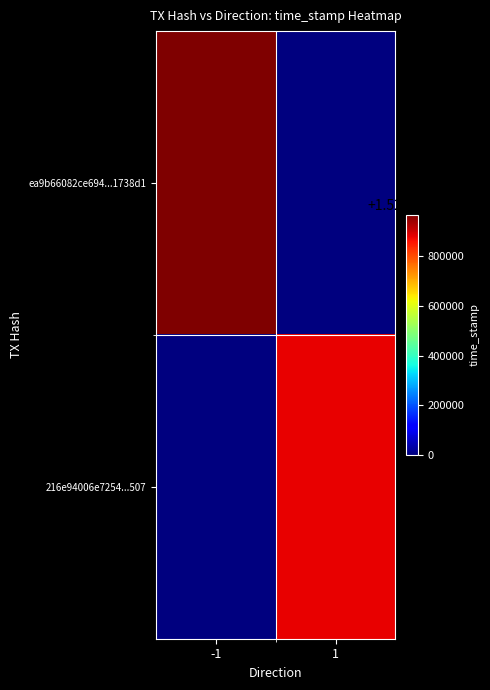

Which category has the highest value across all series?

-1